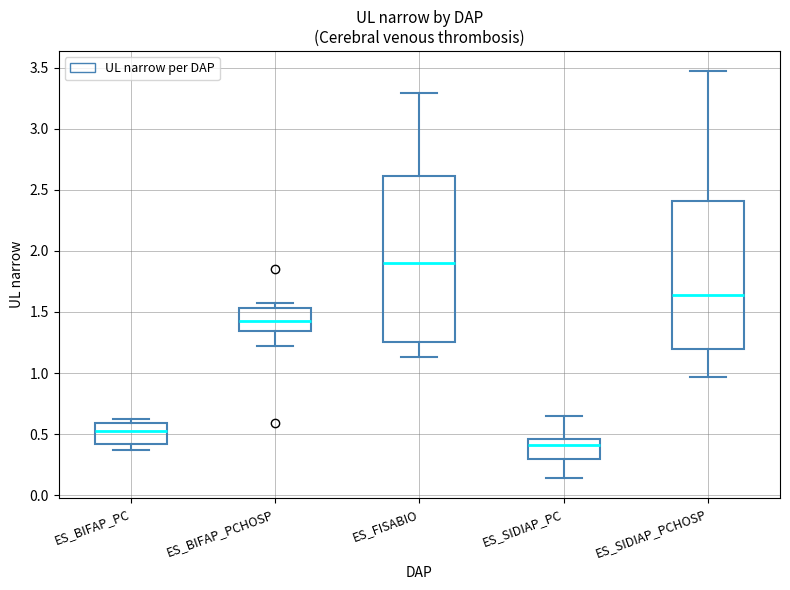

Where does the median line of the box for ES_SIDIAP_PCHOSP sit on the y-axis? The values are not printed on the chart, so give them approximately, as read against the axis.

1.65